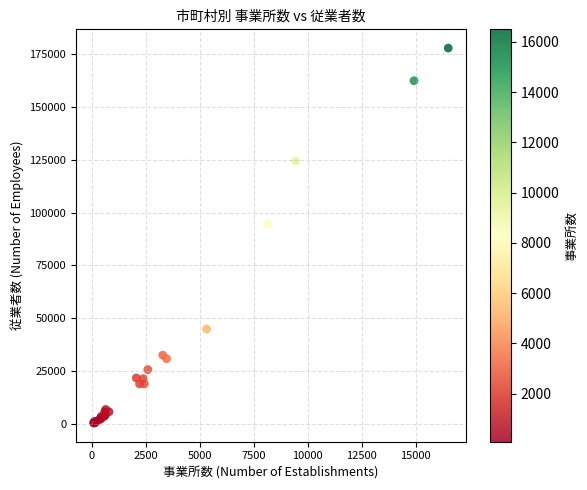

What Y value in the scatter plot is closest to 89159?

94514